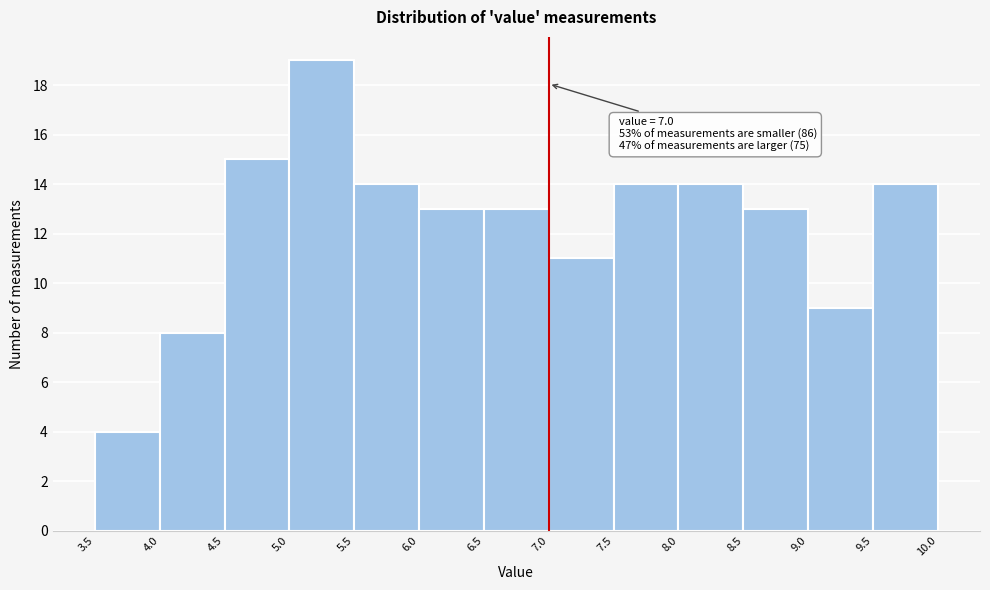

Over which range of the x-axis is the bar tallest?

5.0 to 5.5